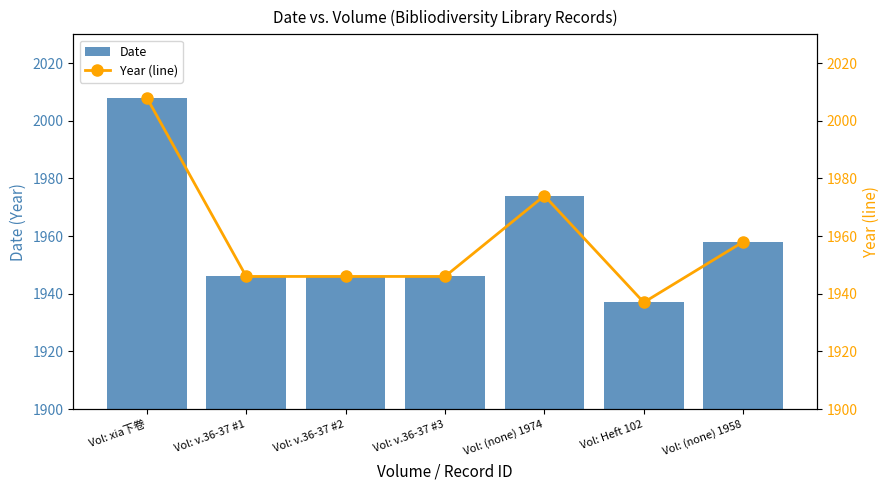

The Date series shows 2642 at Vol: v.36-37 #3. True or false?

False